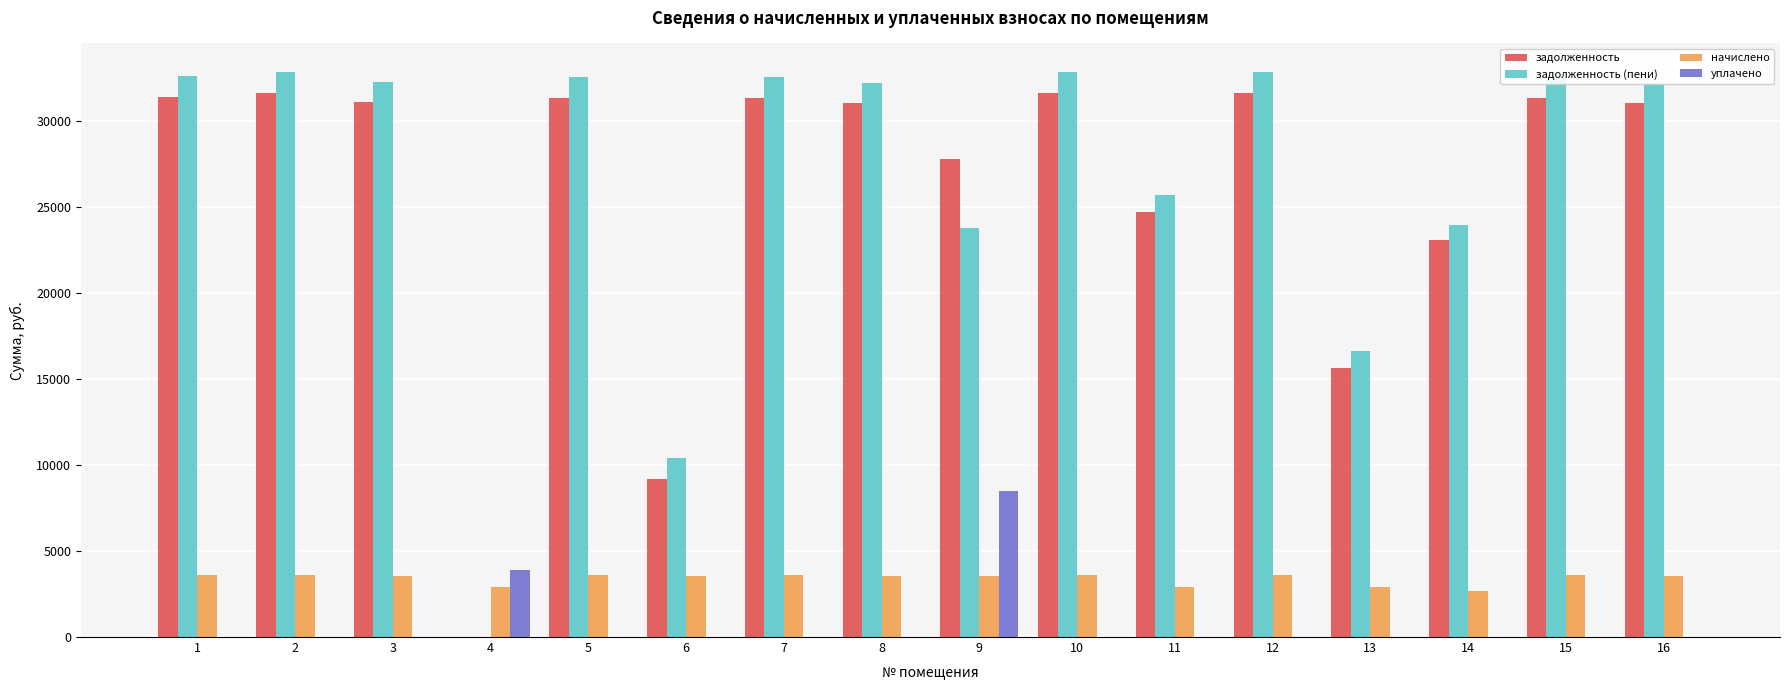

The value of уплачено at 2 is 0.0. True or false?

True